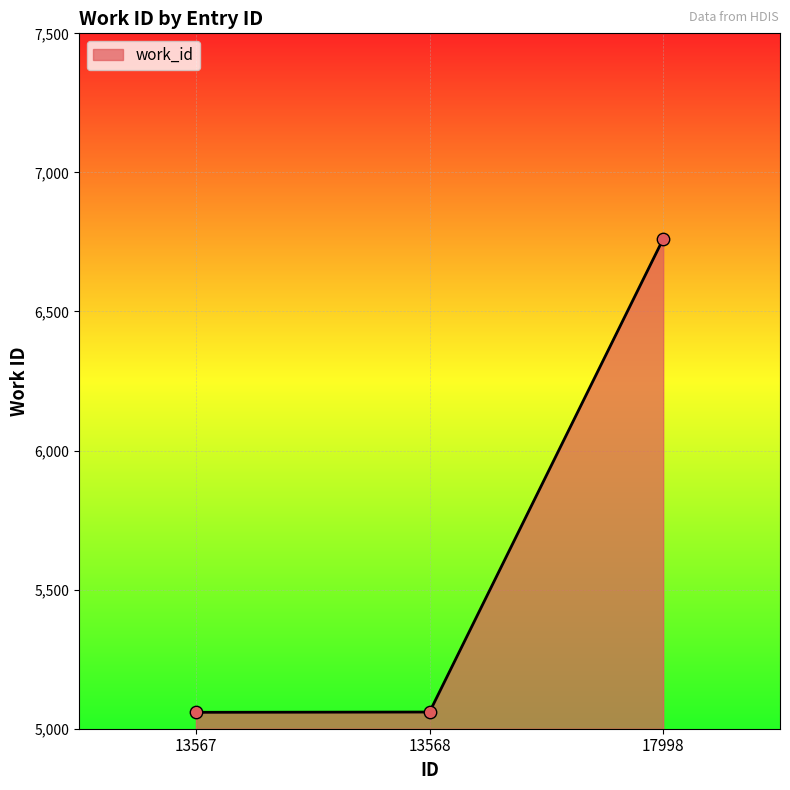

What is the change in value from 13567 to 17998?

+1702